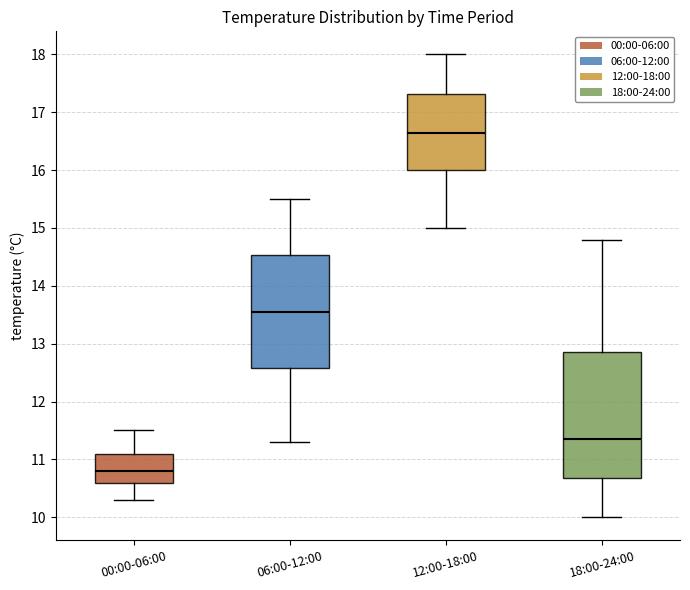

Which box is the tallest, from its lower edge to its upper edge?

18:00-24:00